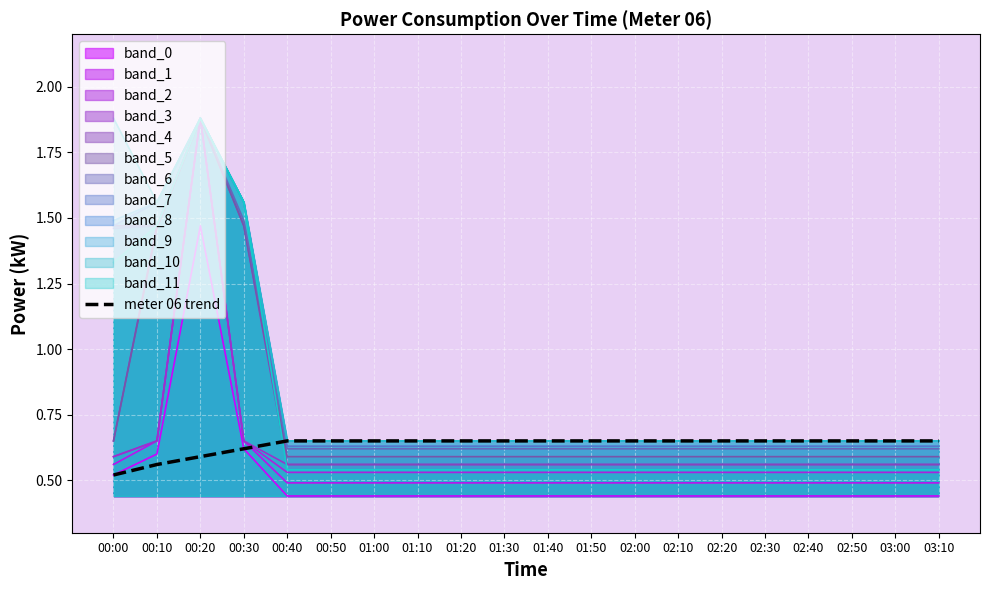

Read the value at 01:20.

0.7